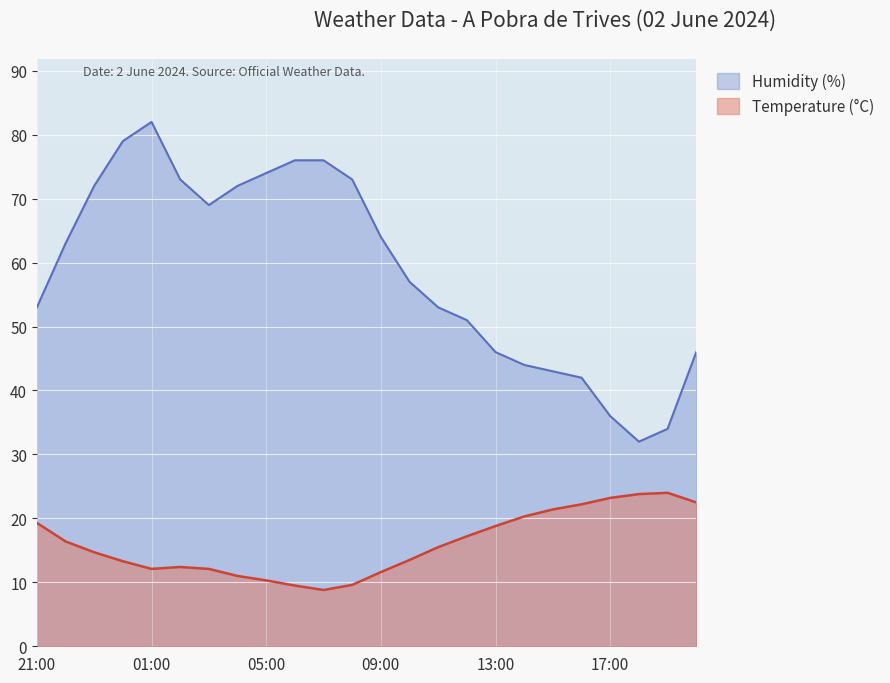

At which category does Temperature (°C) reach its first local peak?

02:00